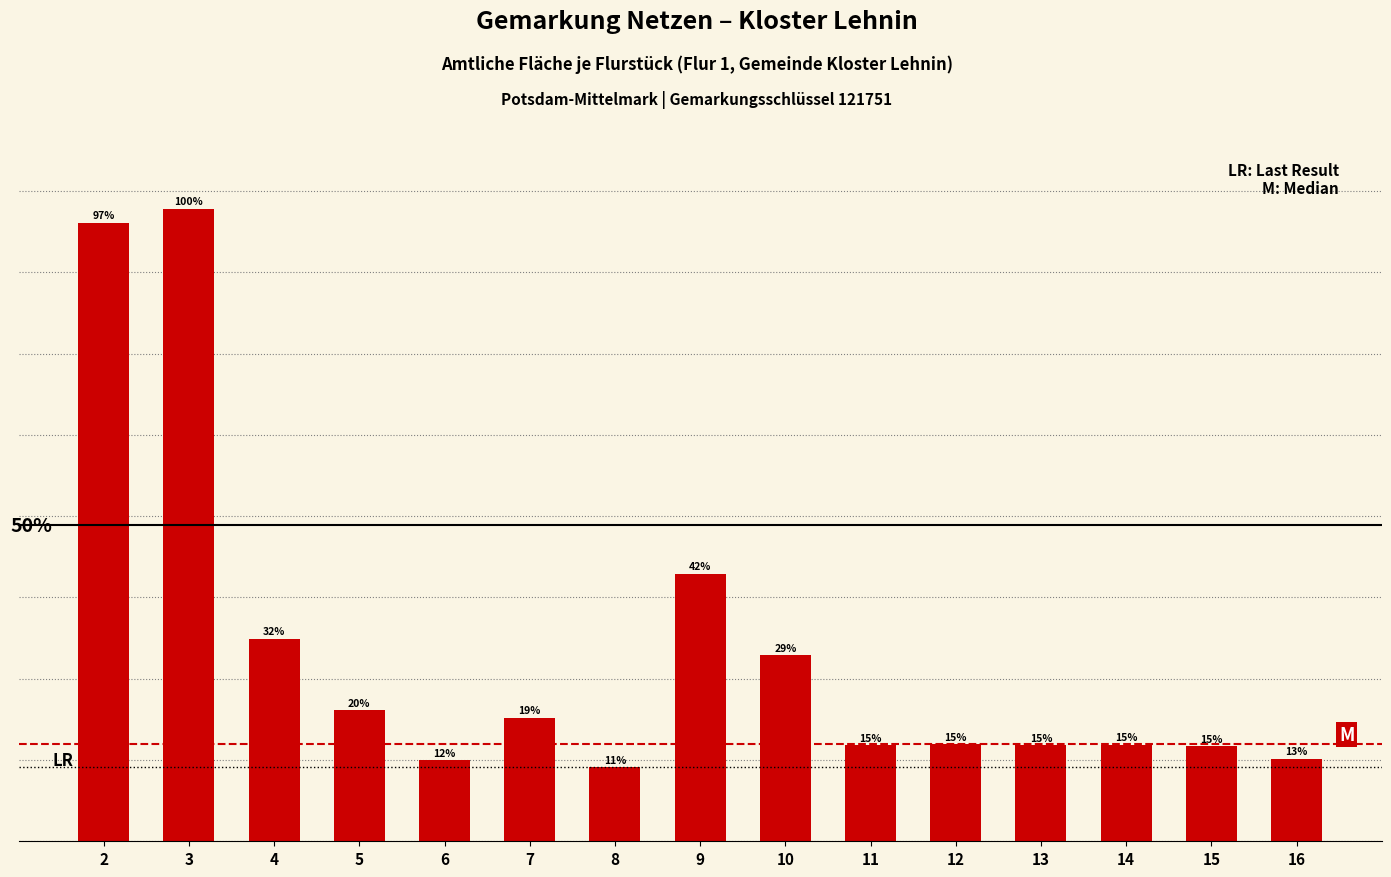

What is the change in value from 9 to 14?

-21031